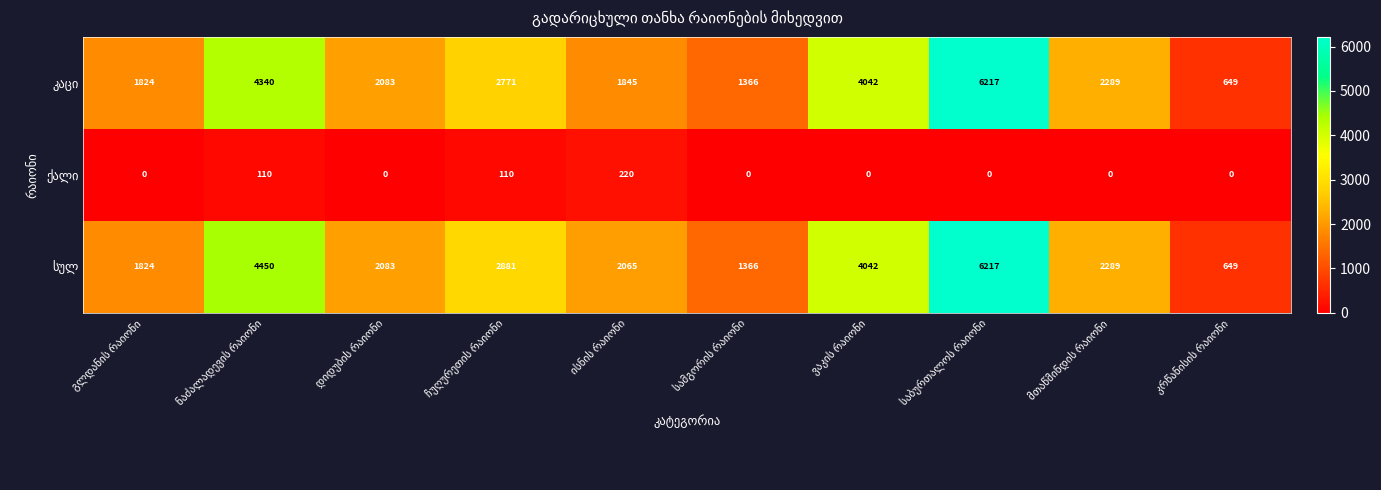

What is the maximum value shown in the chart?

6217